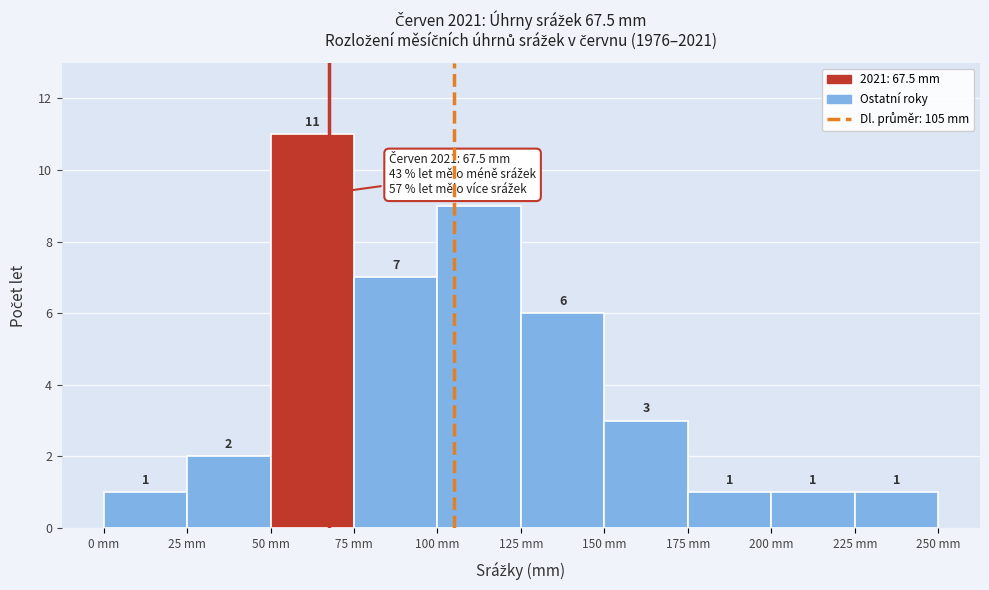

What is the height of the bar covering 100 to 125 on the x-axis?

9